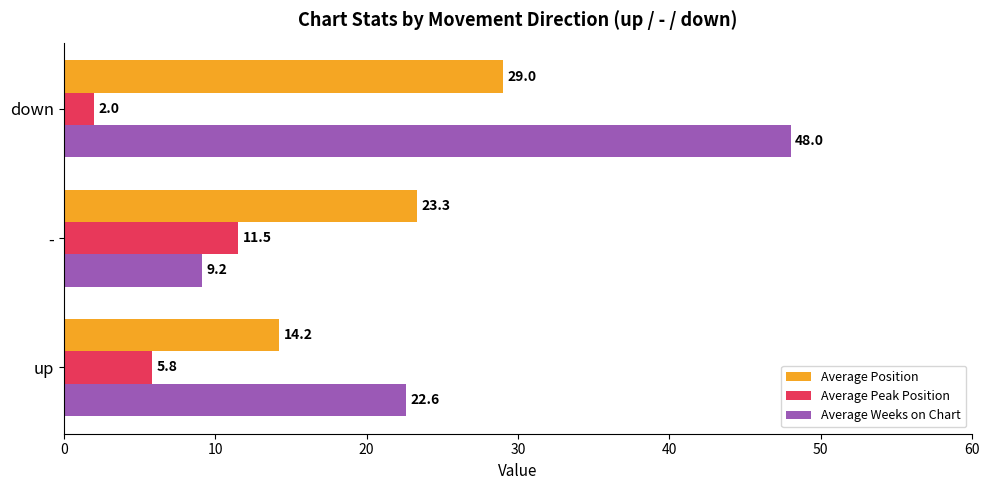

True or false: Average Position has a value of 14.2 at up.

True